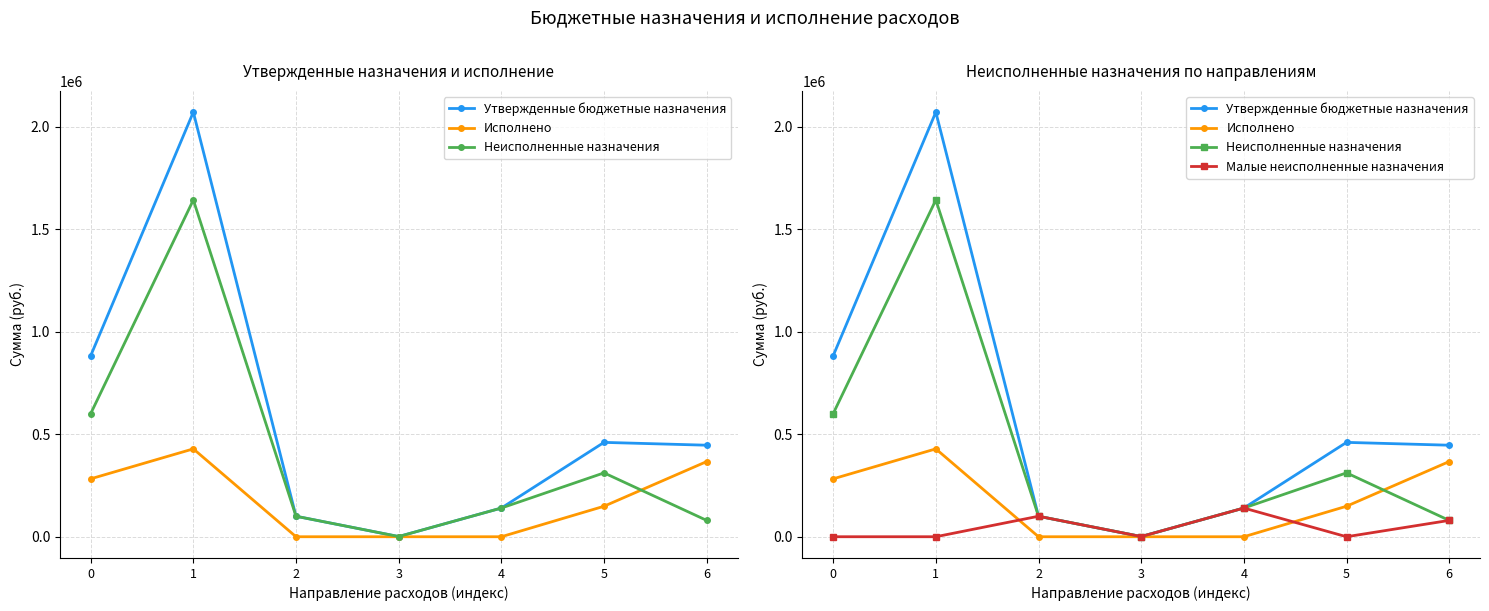

How many values in the Утвержденные бюджетные назначения series exceed 446487?

4